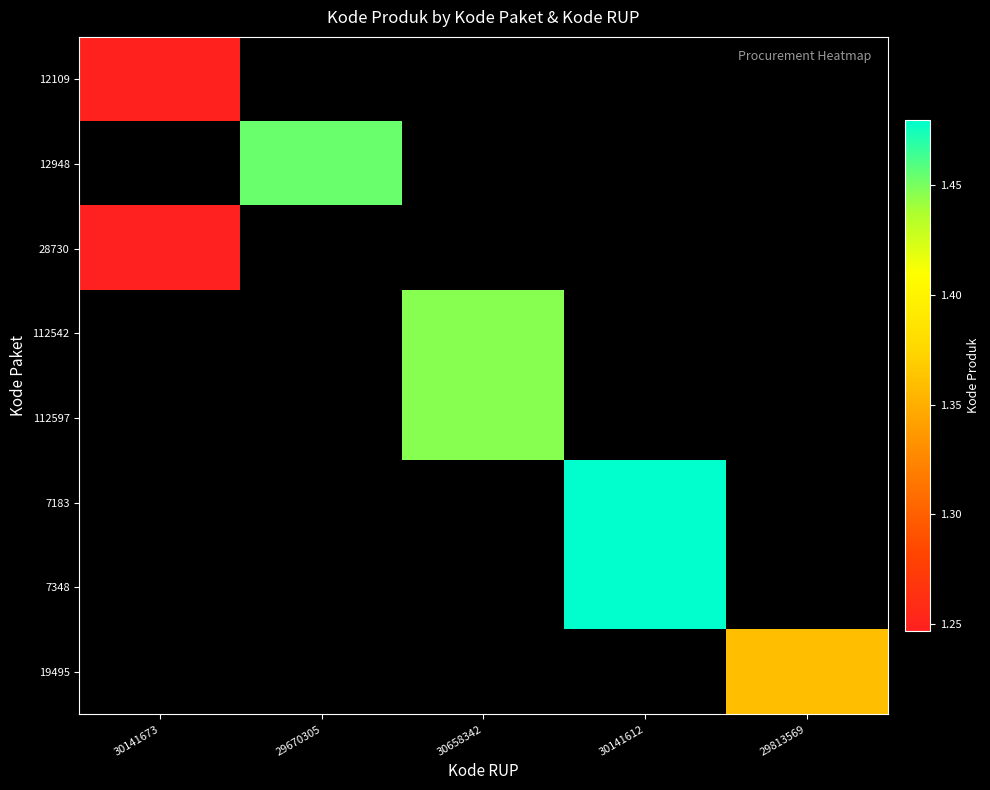

What is the minimum value shown in the chart?

1246872.0